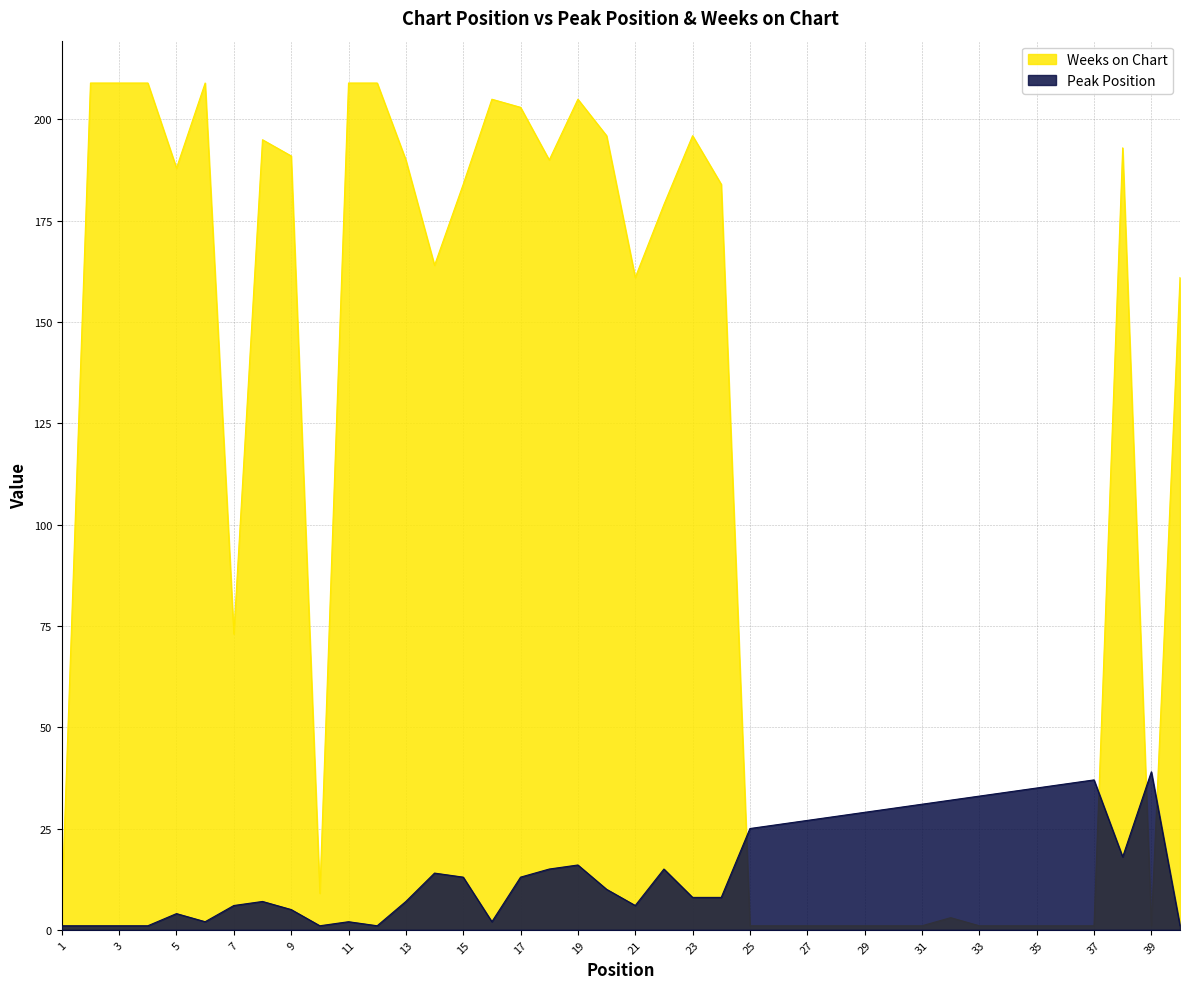

How many distinct data groups are displayed?

2